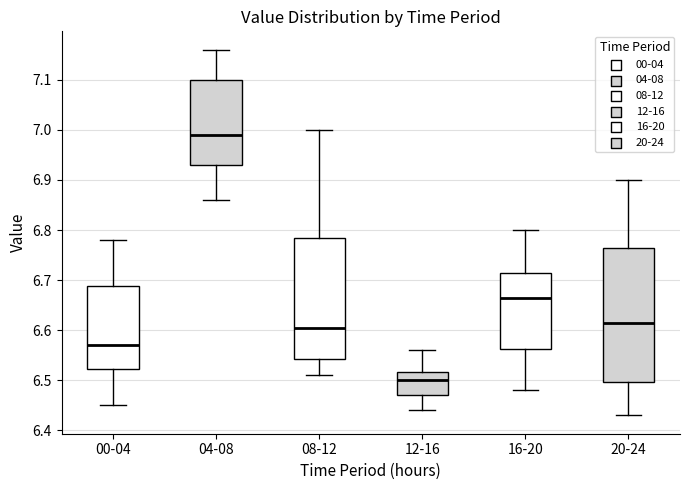

Comparing the boxes themselves (not the whiskers), which one is the tallest?

20-24